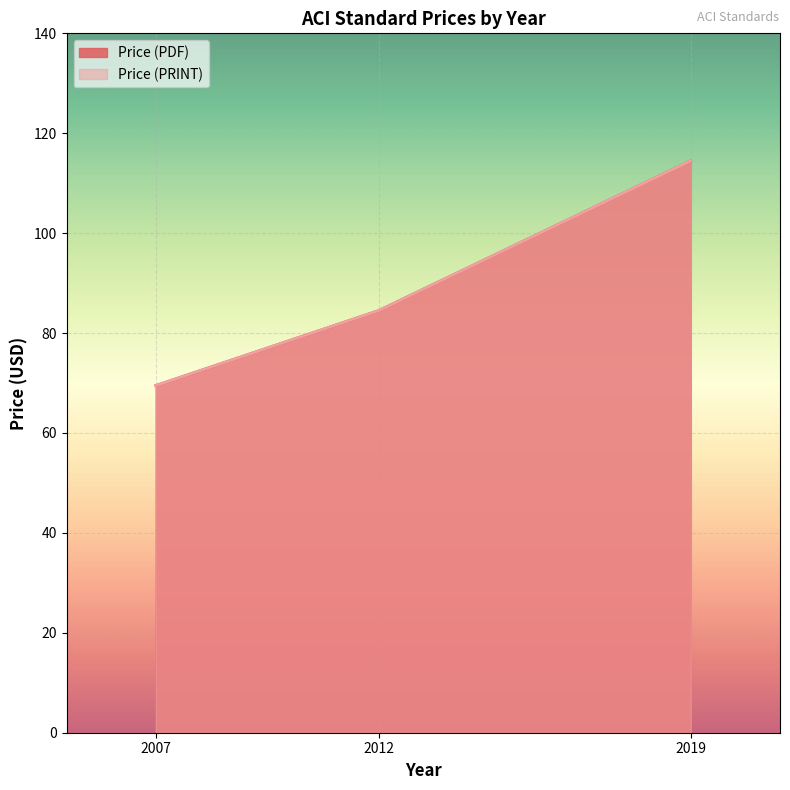

The Price (PRINT) series shows 84.5 at 2012. True or false?

True